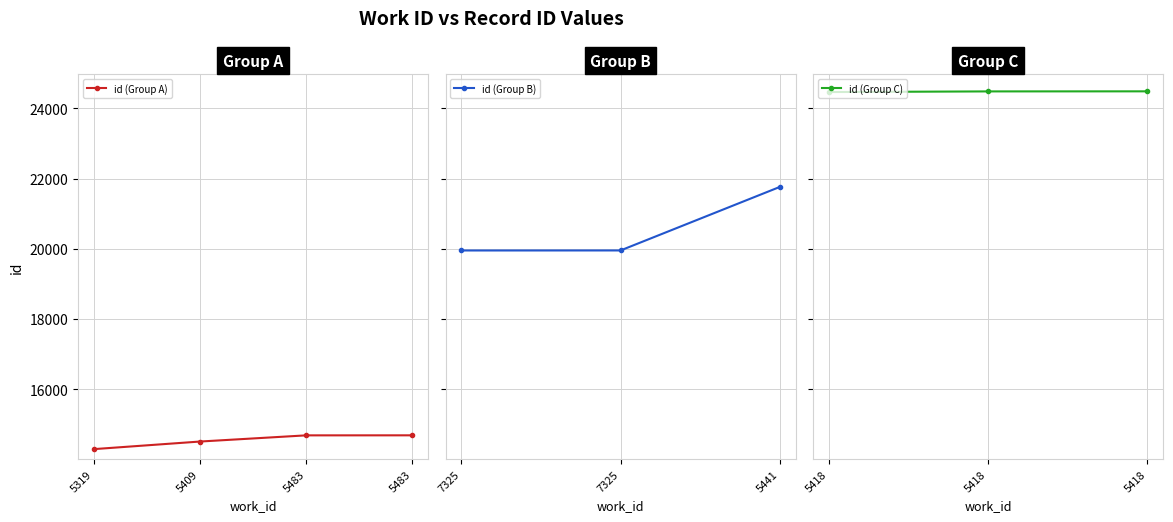

What is the difference between the maximum and minimum values in the work_id series?

2006